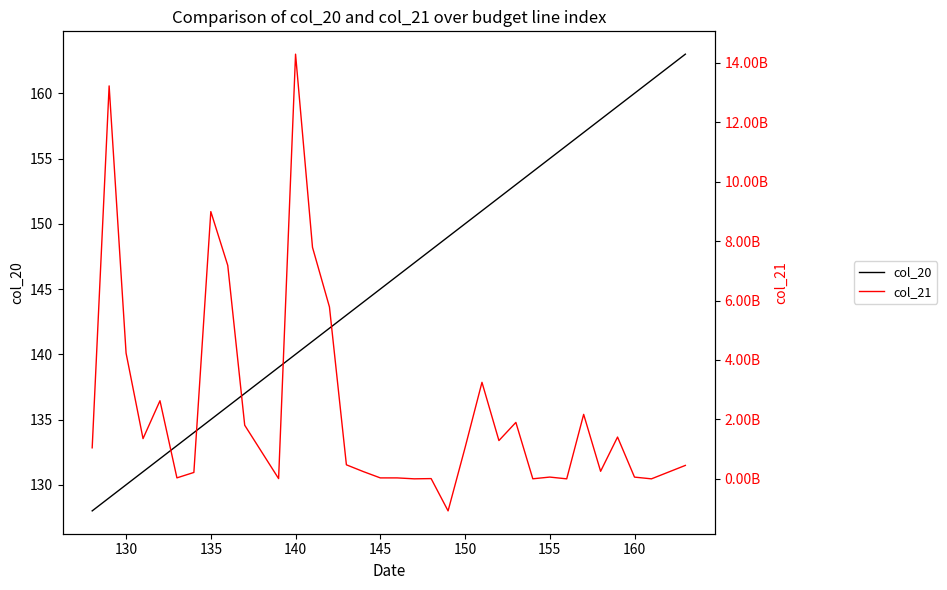

Is it true that col_20 equals 240 at 150?

False